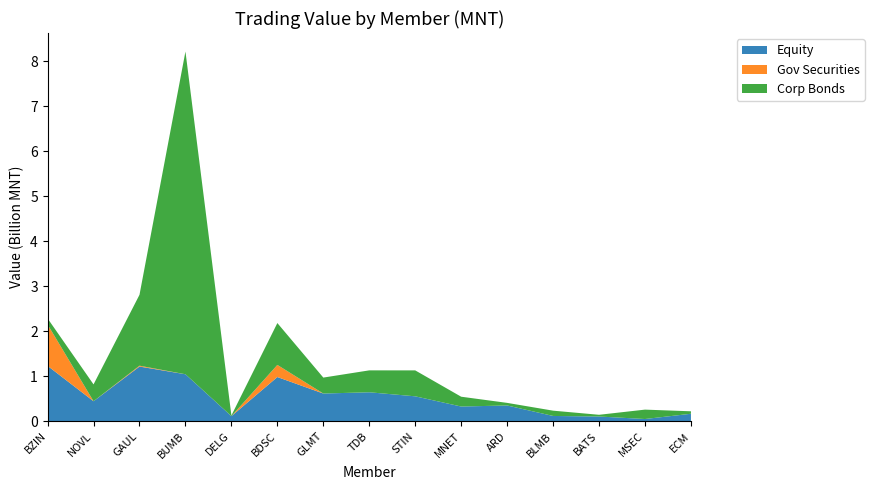

At which category is the sum across all series the highest?

BUMB